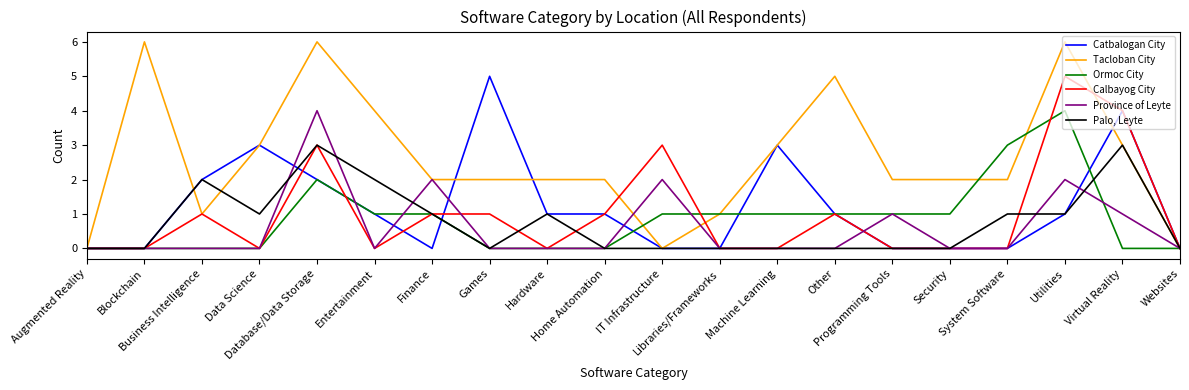

True or false: Catbalogan City has more than 2 interior local peaks.

True